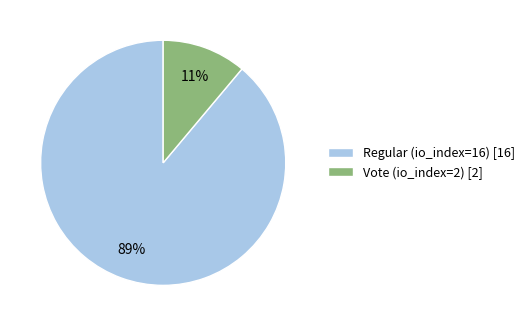

True or false: Vote (io_index=2) accounts for 1% of the total.

False